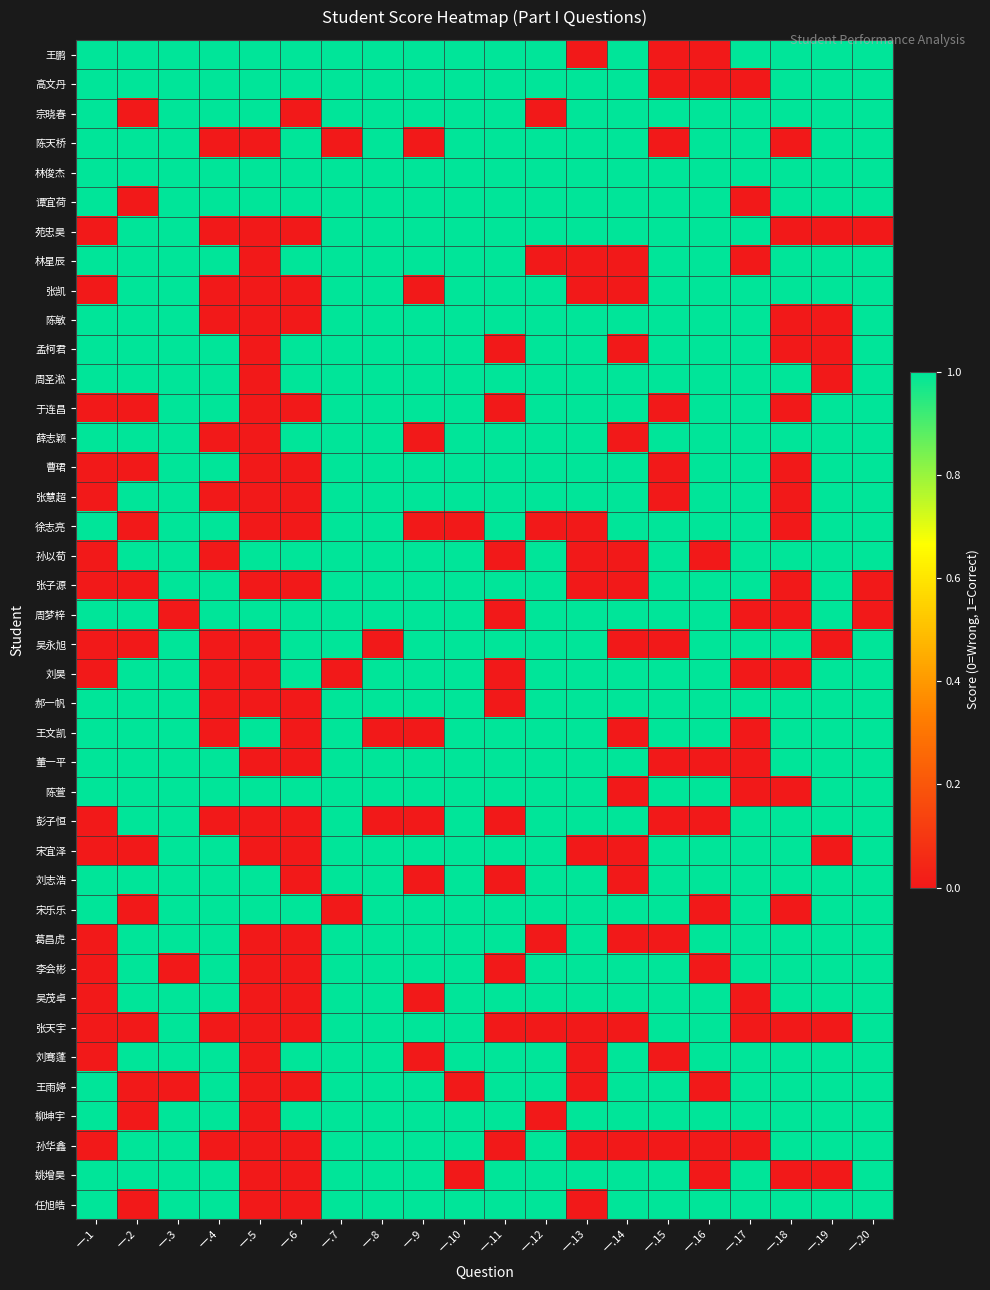

What is the total value across all series at 一.14?

26